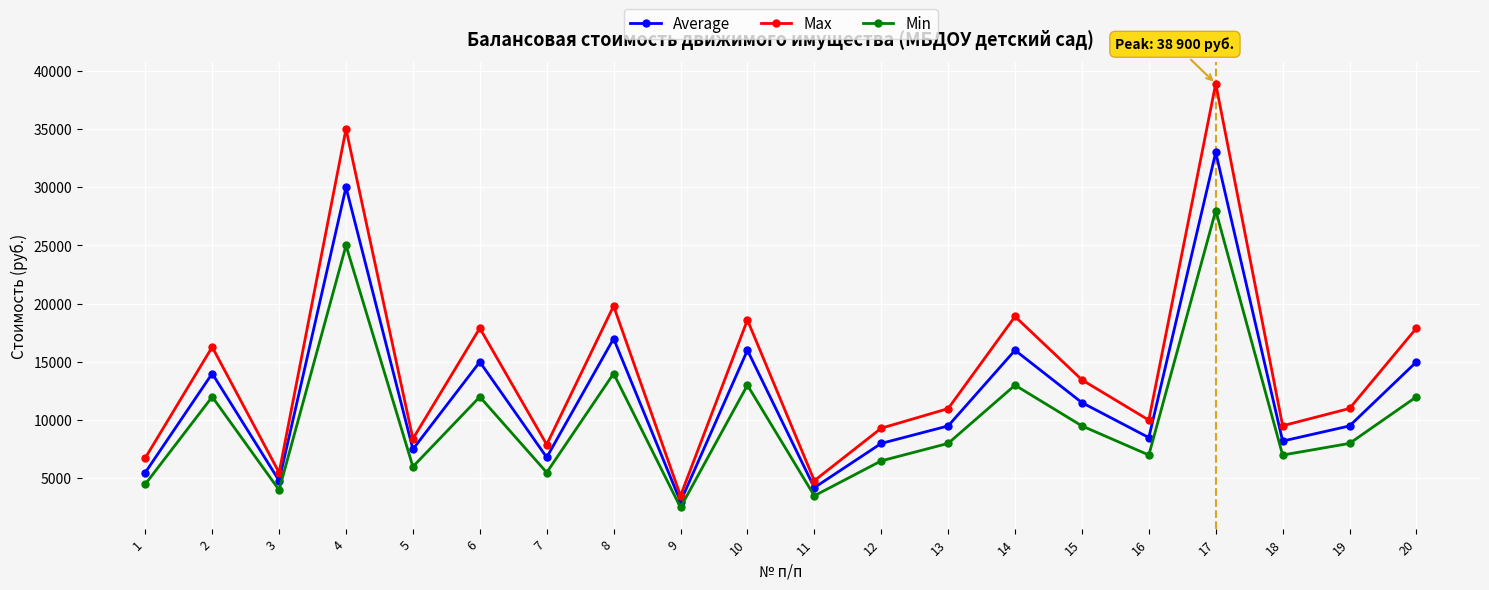

True or false: Average and Max cross at least once.

False